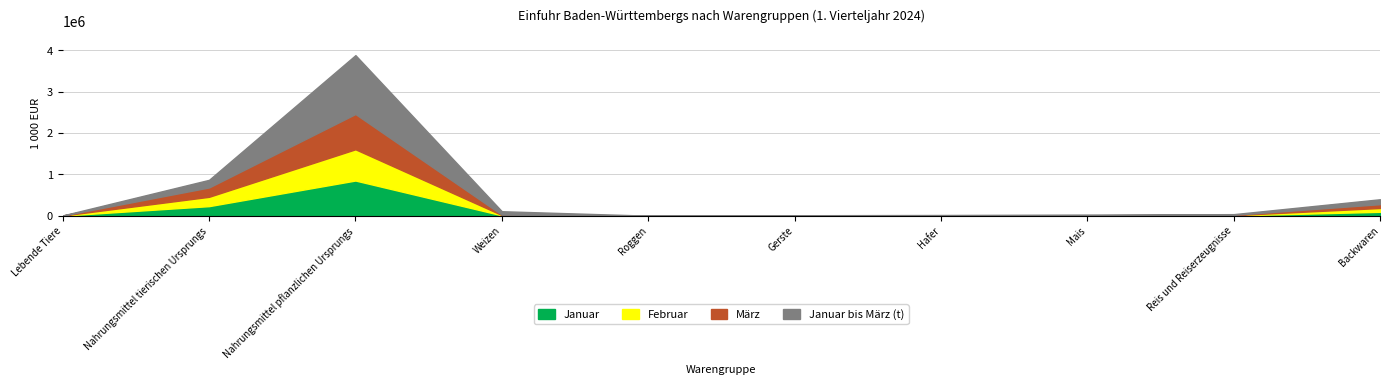

At Mais, list the series in order from largest to smallest.

Januar bis März (t), Februar, März, Januar